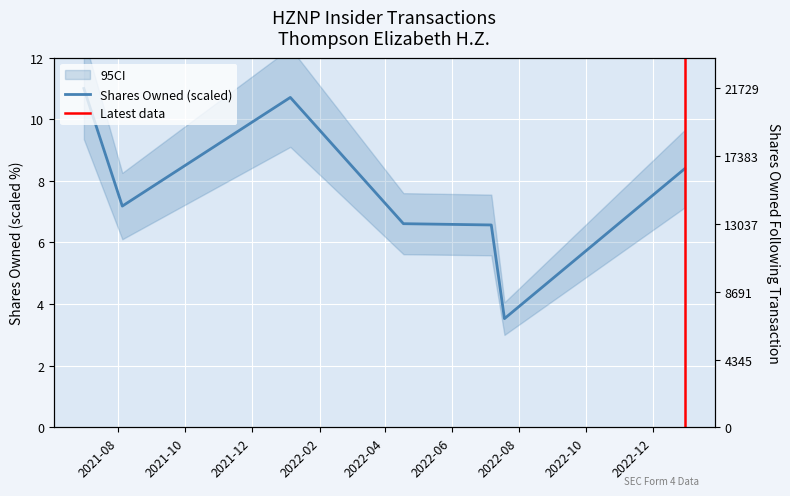

Is this an area chart (filled region under the line)?

No